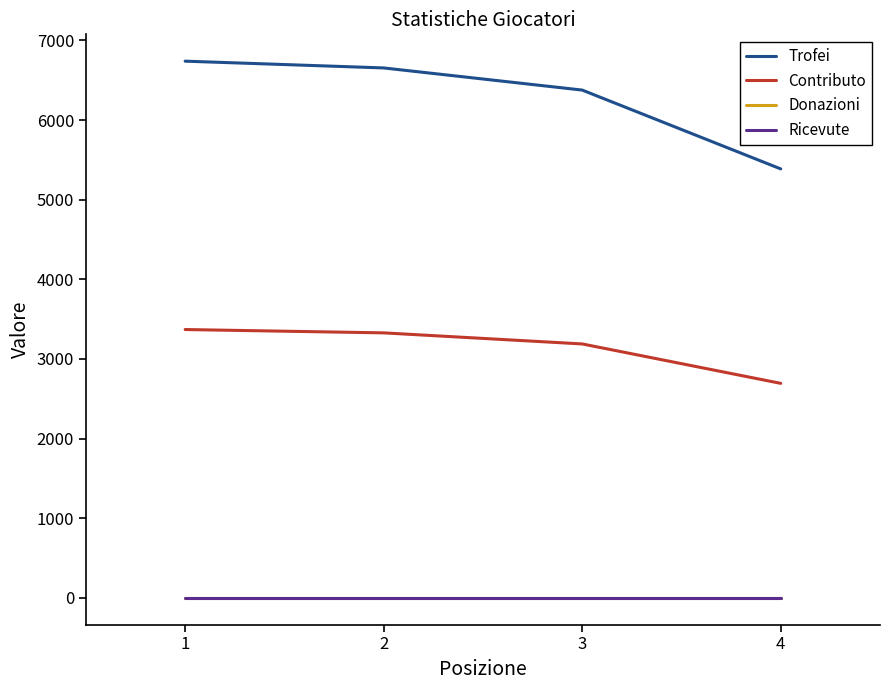

What is the sum of the Contributo values at 1 and 3?

6557